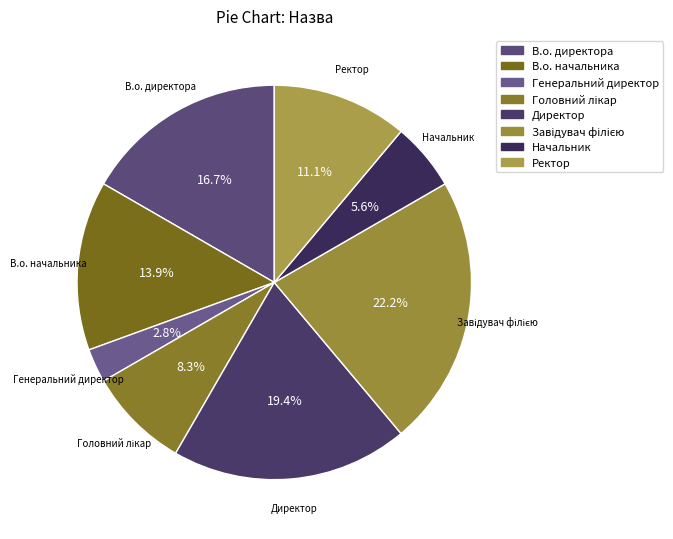

What is the smallest slice in the pie chart?

Генеральний директор